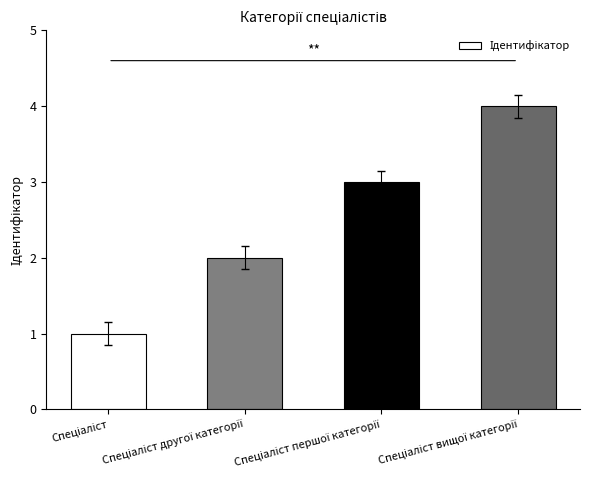

What is the greatest value displayed?

4